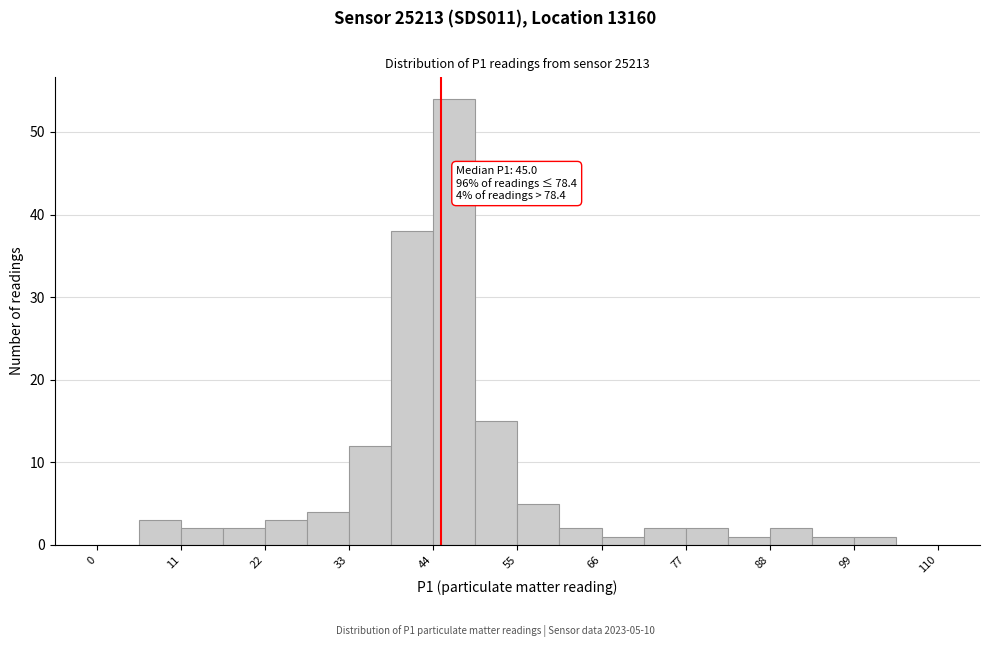

Read against the x-axis, roughly where is the centre of the tallest bar?

46